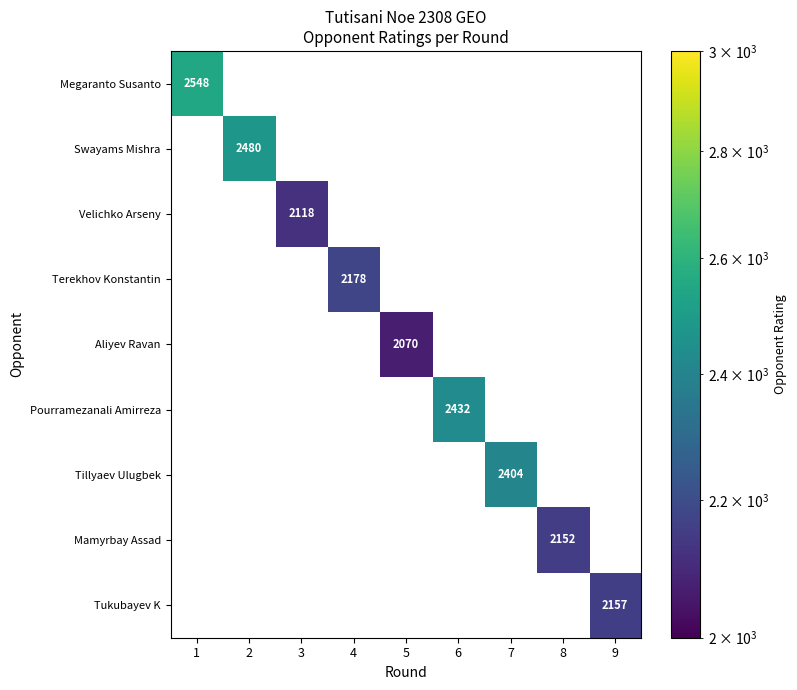

The Tillyaev Ulugbek series shows 1453 at 7. True or false?

False